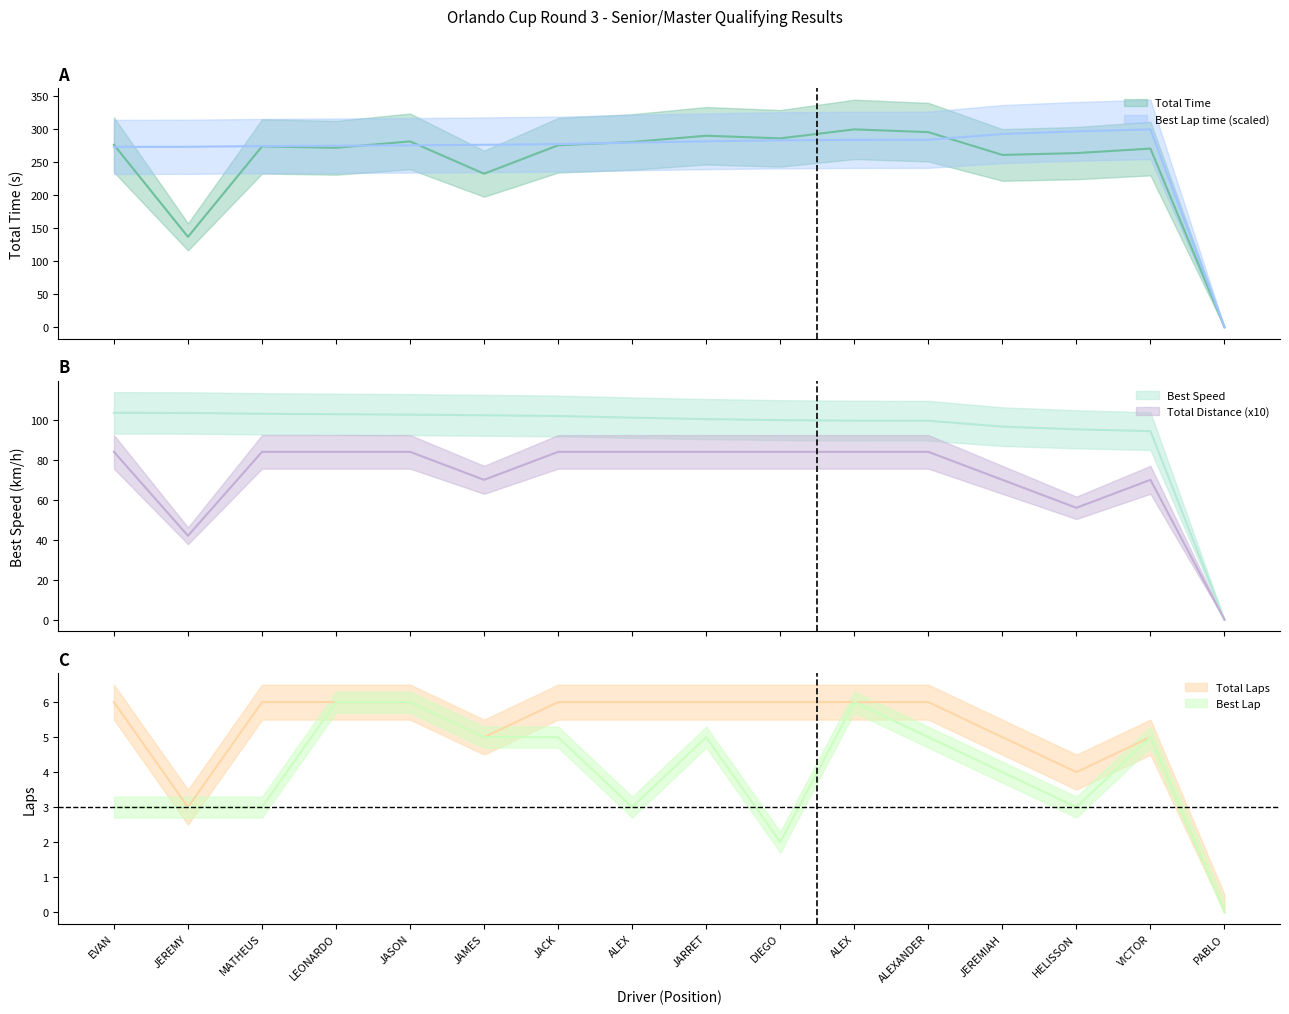

What is the difference between the maximum and second lowest values in the Total Time series?

163.0